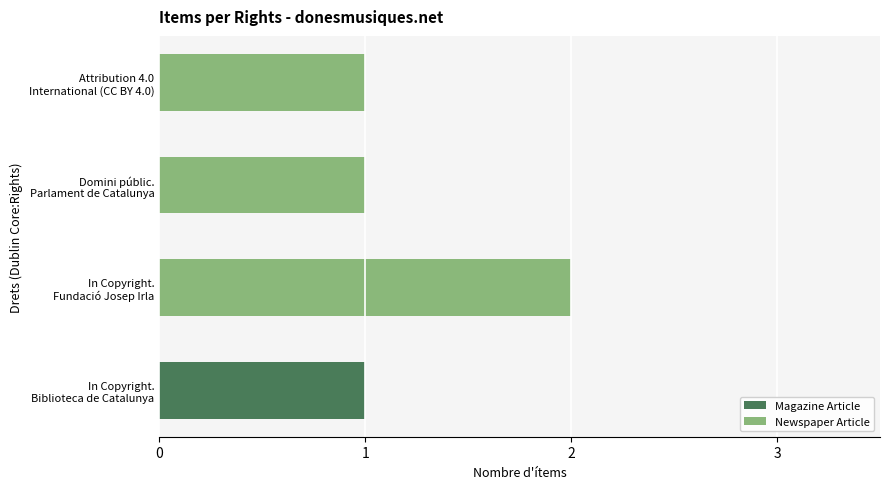

Which series has the largest range (max minus min)?

Newspaper Article